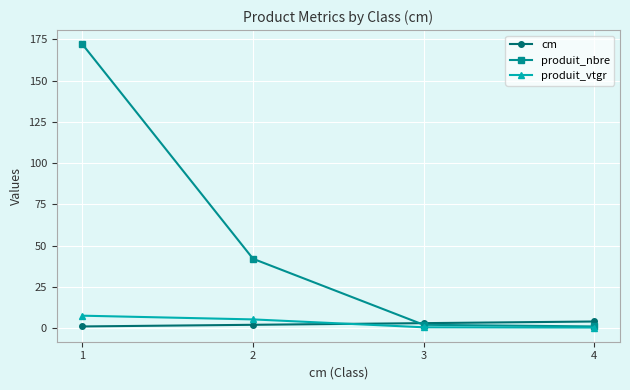

What is the value of the produit_vtgr point at the 1st from the left?

7.5